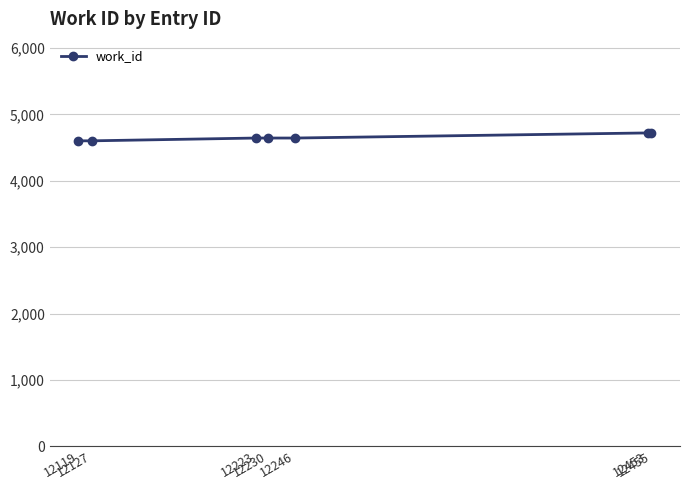

What is the difference between the values at 12455 and 12119?

119